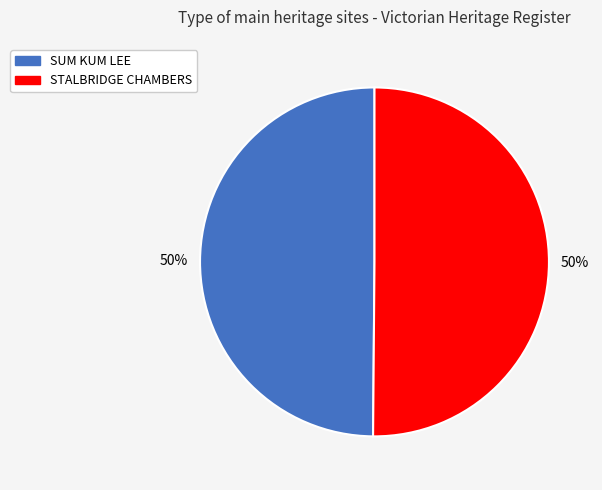

Is the sum of STALBRIDGE CHAMBERS and SUM KUM LEE greater than half?

Yes